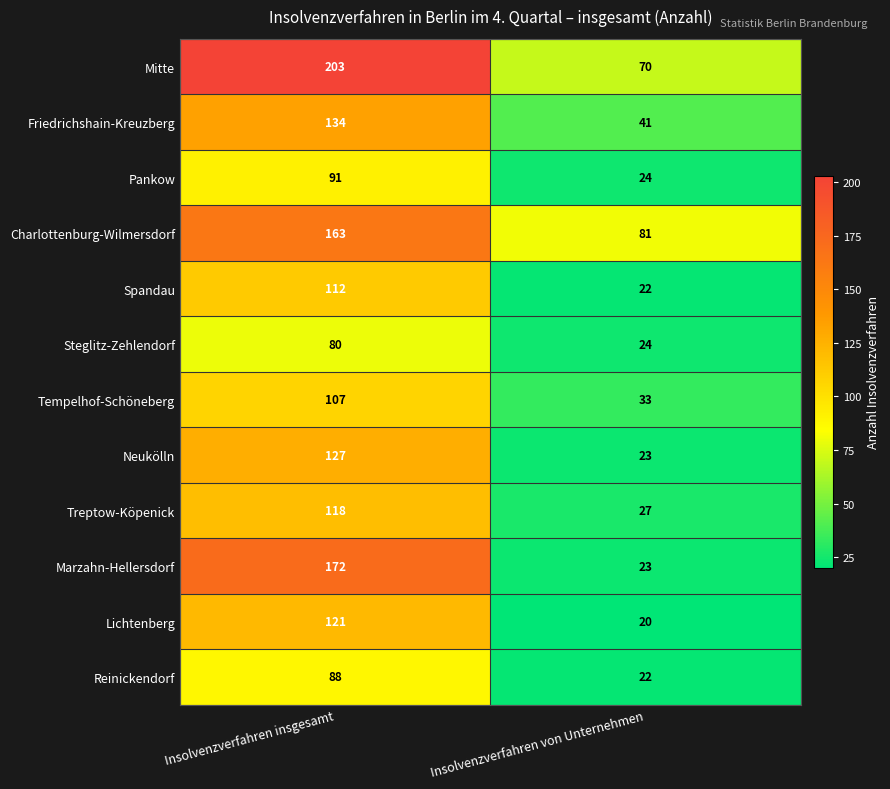

Count the number of categories in the chart.

2